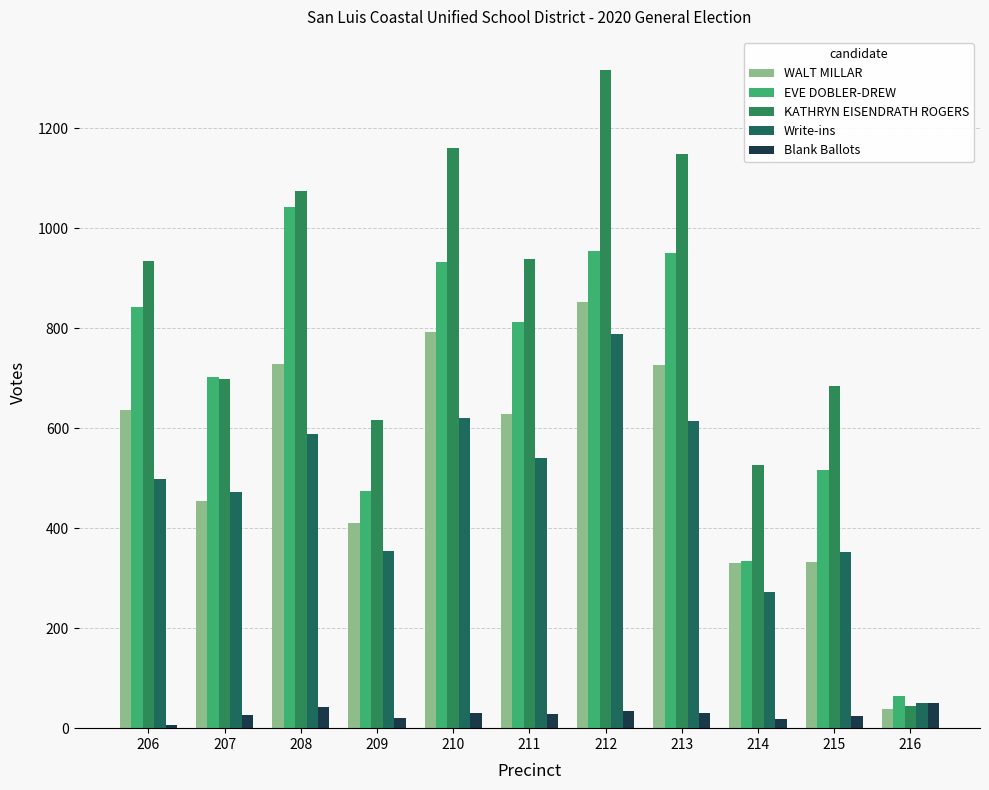

Does the chart contain stacked bars?

No